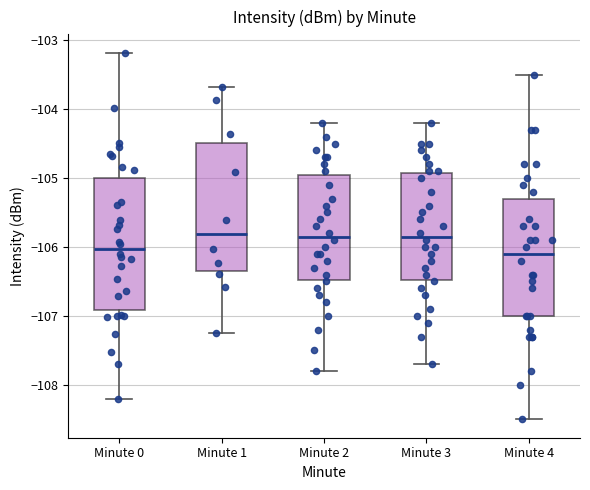

Reading left to right, read every box against the y-axis: the position of its median line, the range the box covers, and the ends of its whiskers. The values are not printed on the chart, so give them approximately, as read against the axis.

Minute 0: median -106.0, box -106.9 to -105.0, whiskers -108.2 to -103.2
Minute 1: median -105.8, box -106.4 to -104.5, whiskers -107.2 to -103.7
Minute 2: median -105.8, box -106.5 to -104.9, whiskers -107.8 to -104.2
Minute 3: median -105.8, box -106.5 to -104.9, whiskers -107.7 to -104.2
Minute 4: median -106.1, box -107.0 to -105.3, whiskers -108.5 to -103.5